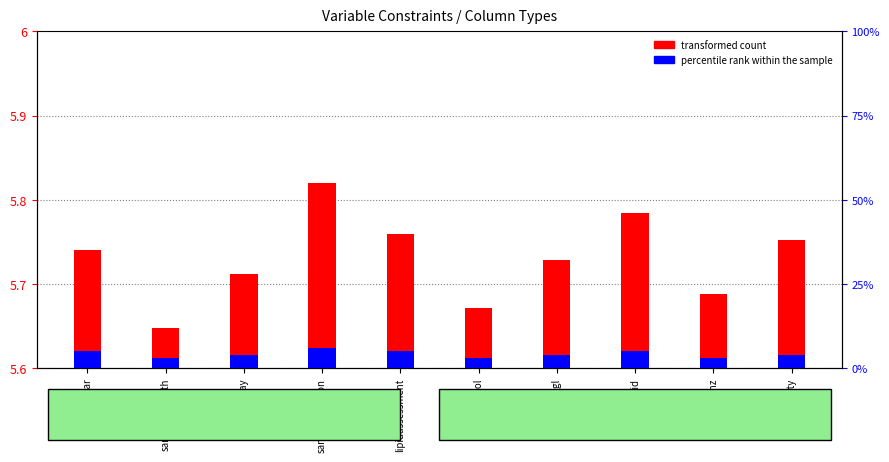

Which series changed the most between samplingmonth and samplingday?

transformed count